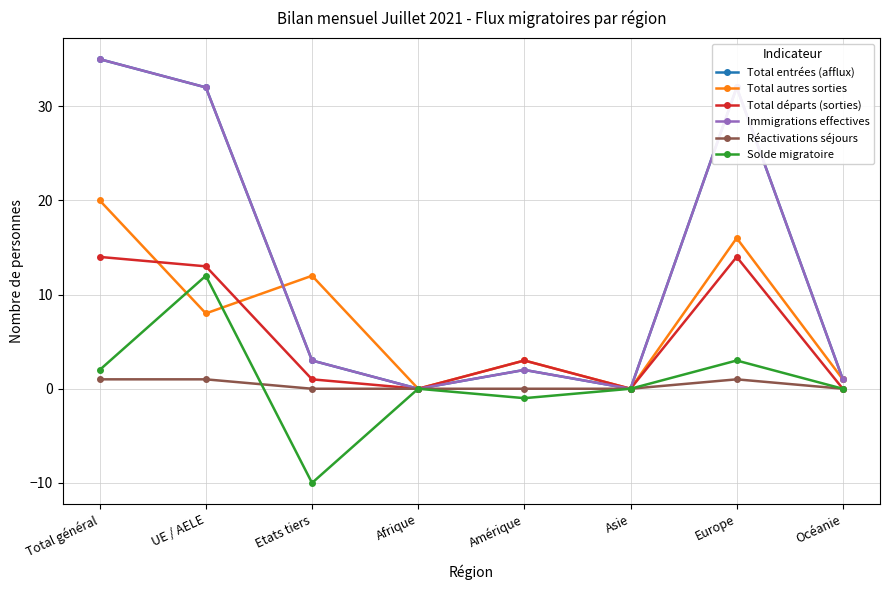

How many lines are shown in the chart?

6